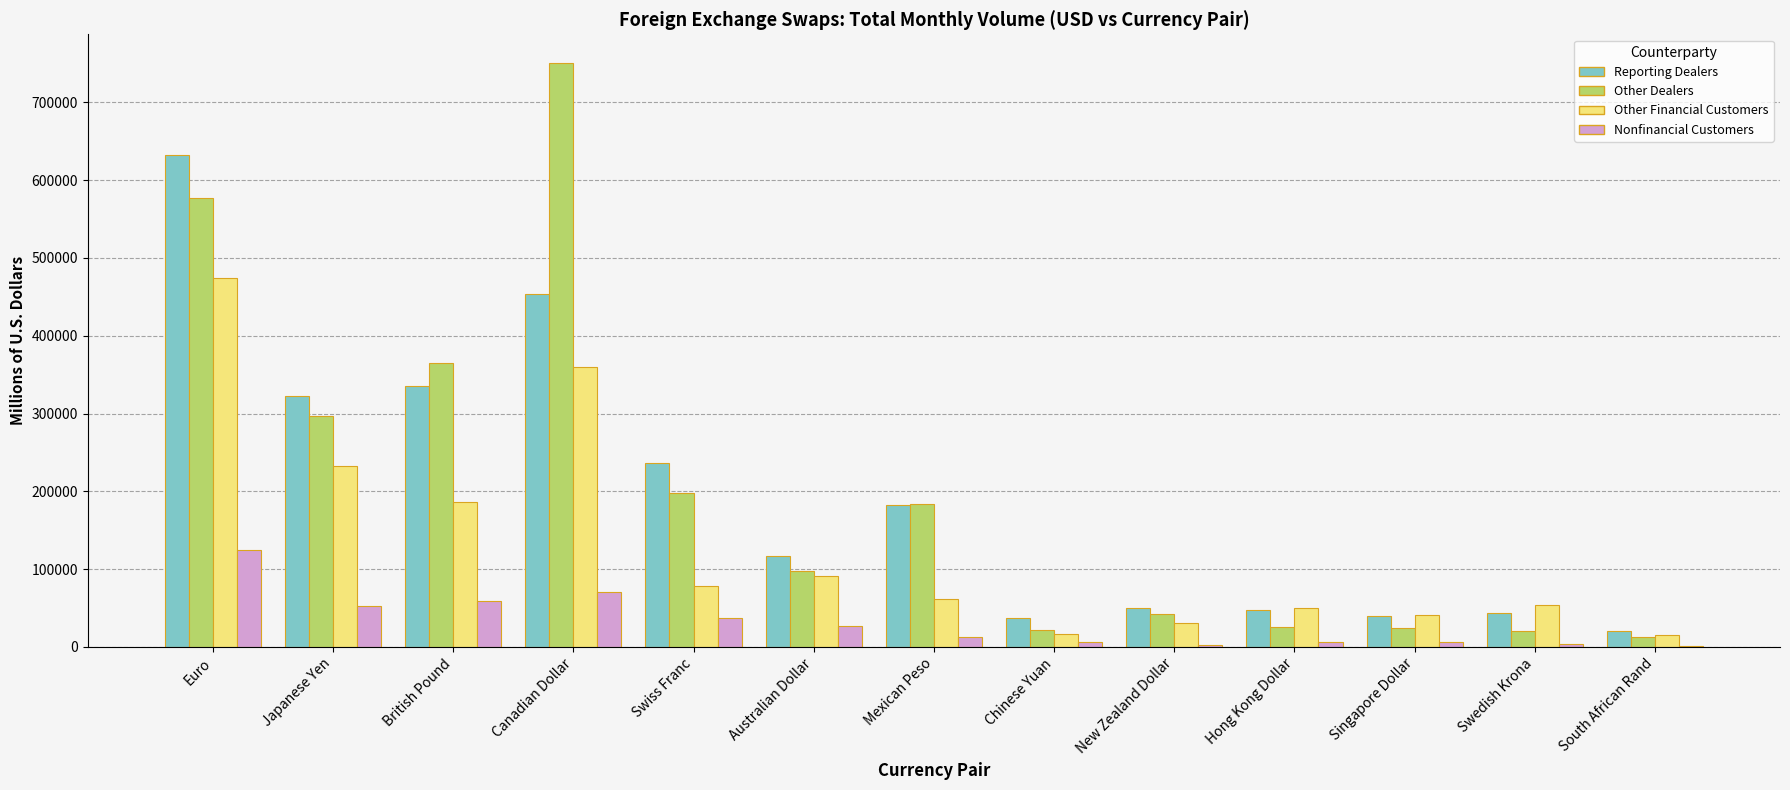

What is the sum of the Reporting Dealers values at Euro and Australian Dollar?

749314